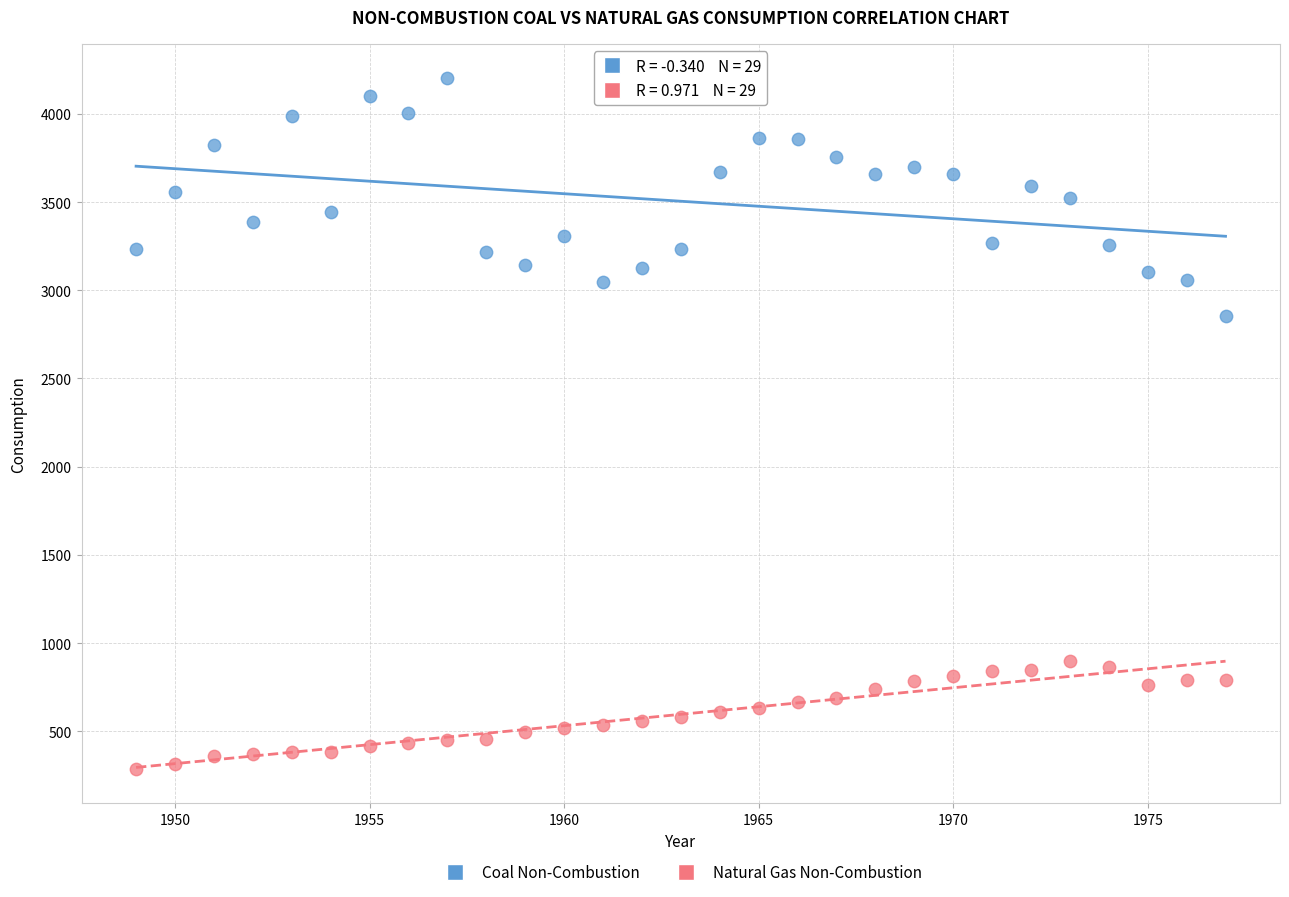

Across all series, what Y value is closest to 2243?

2852.0